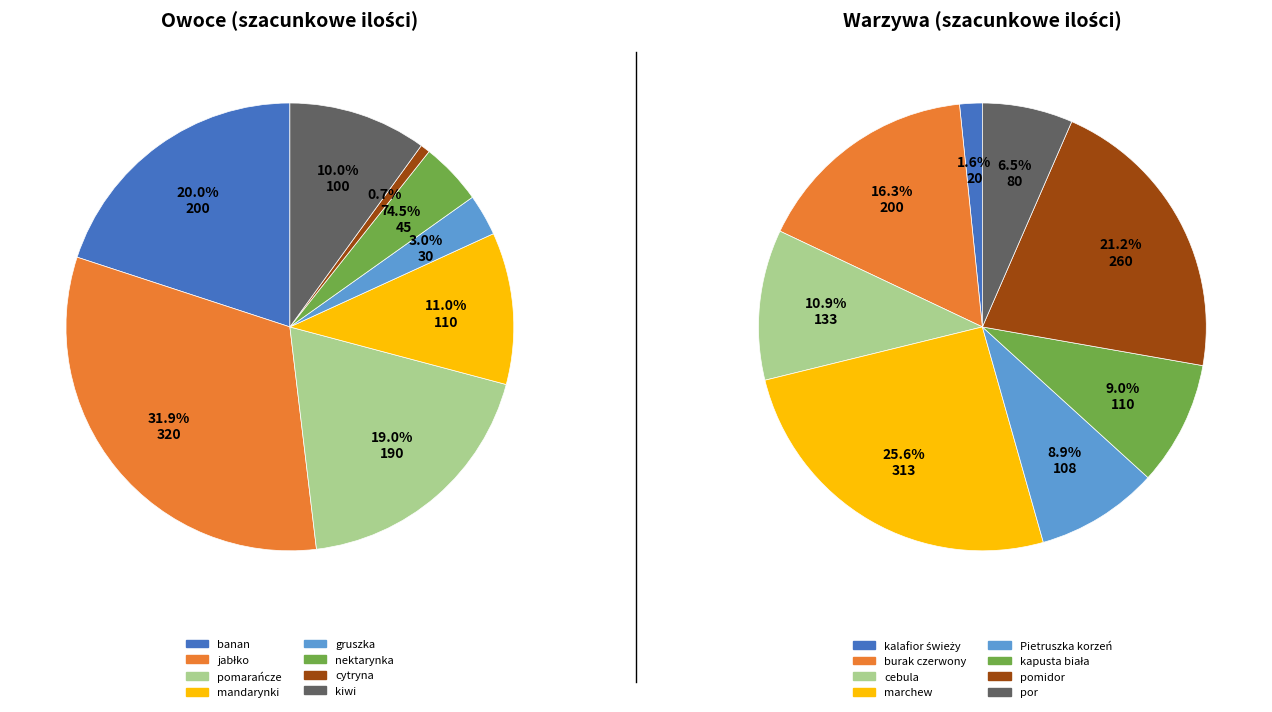

Rank the series by their maximum value, from lowest to highest.

vegetables, fruits